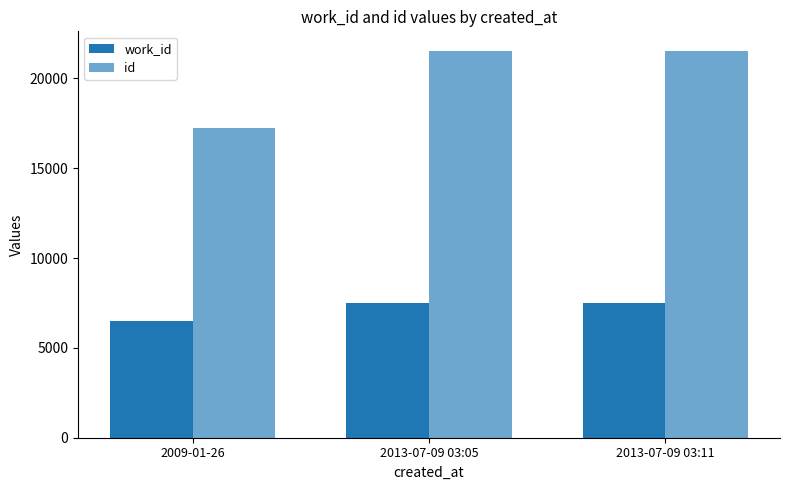

At which category is the sum across all series the highest?

2013-07-09 03:11